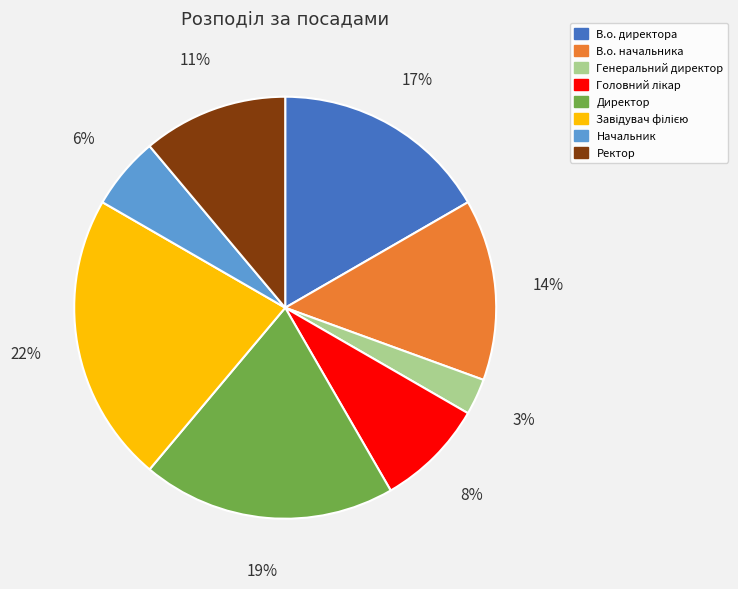

To the nearest percent, what is the difference between the largest and smallest slice percentages?

19%